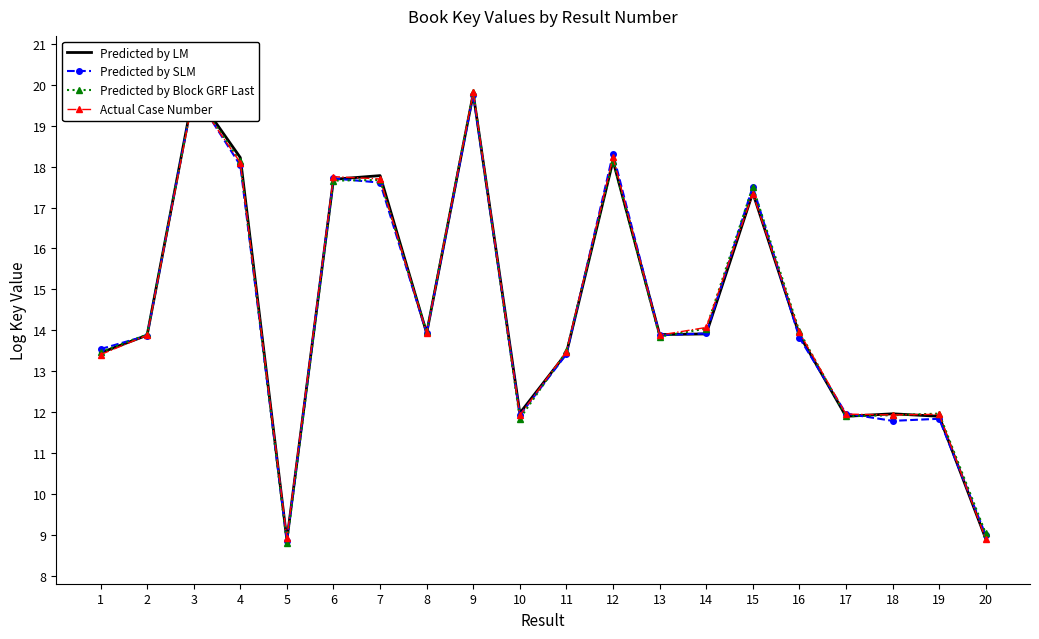

The value of Actual Case Number at 11 is 13.5. True or false?

True